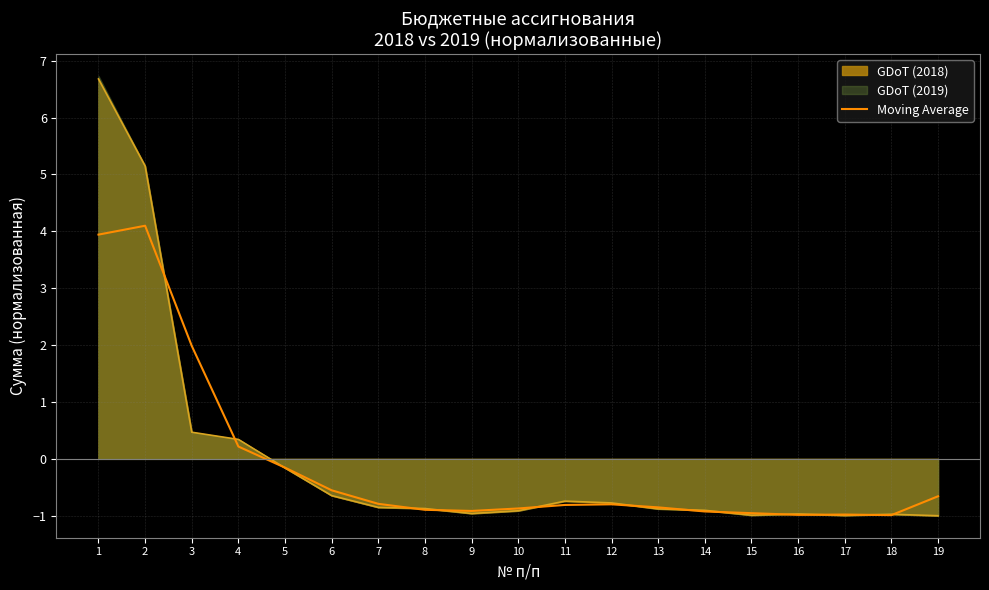

Where is the data nearest to the value 1?

4